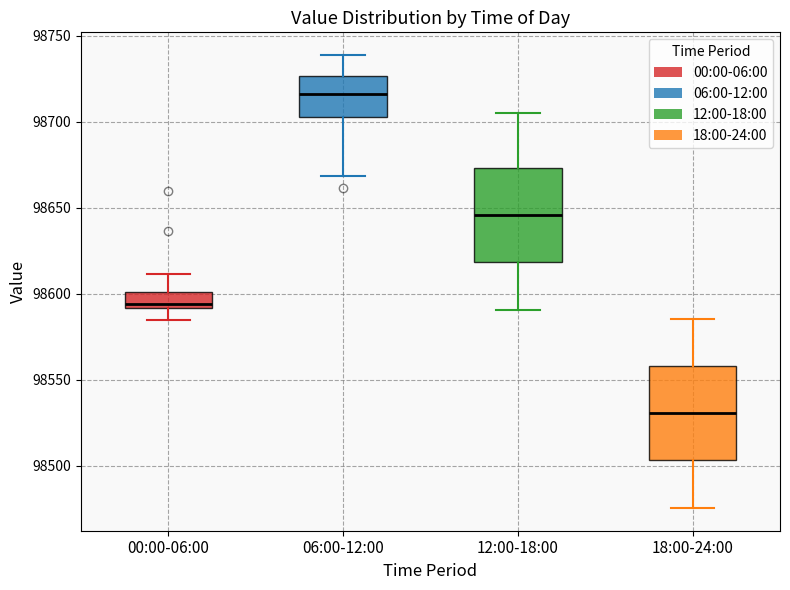

Where does the lower whisker of the box for 06:00-12:00 end on the y-axis? The values are not printed on the chart, so give them approximately, as read against the axis.

98670